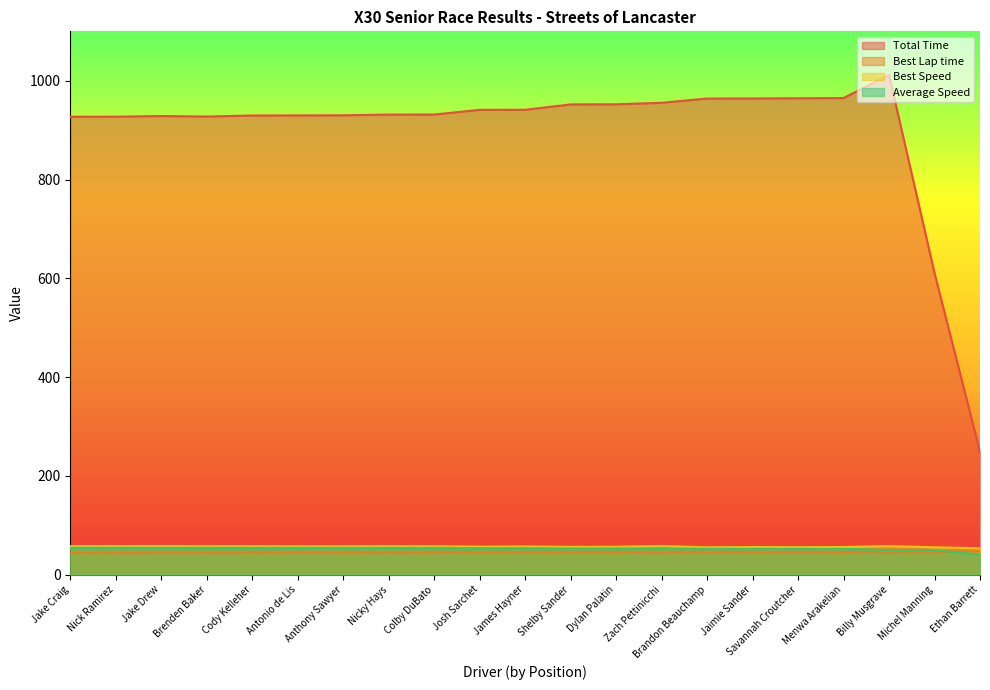

Which series has the largest total across all categories?

Total Time